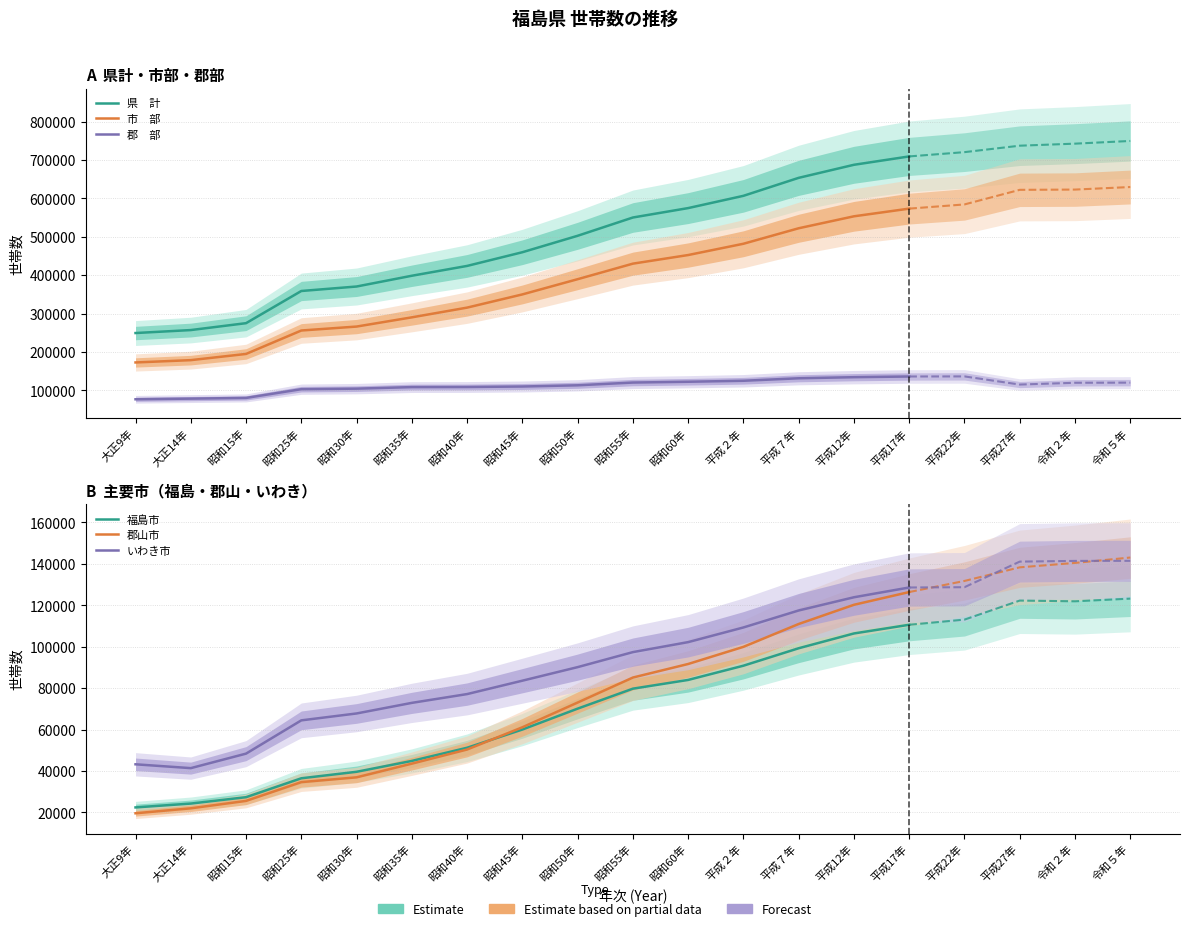

How many data points does each series have?

15